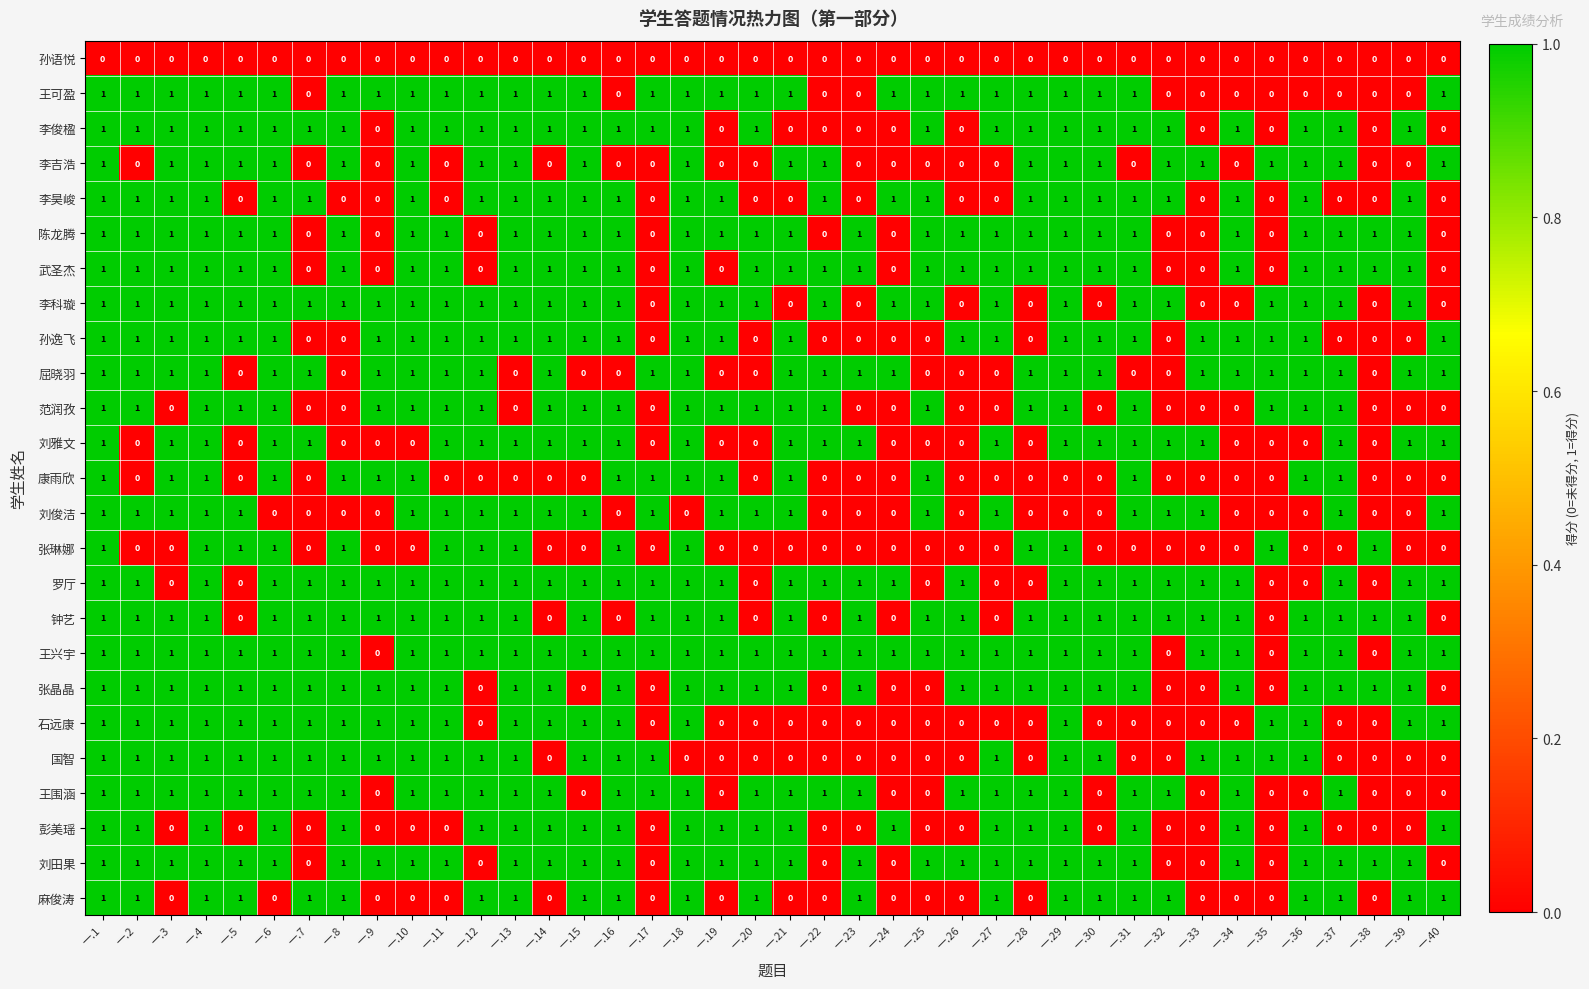

How many data points in 范润孜 are less than 1?

16